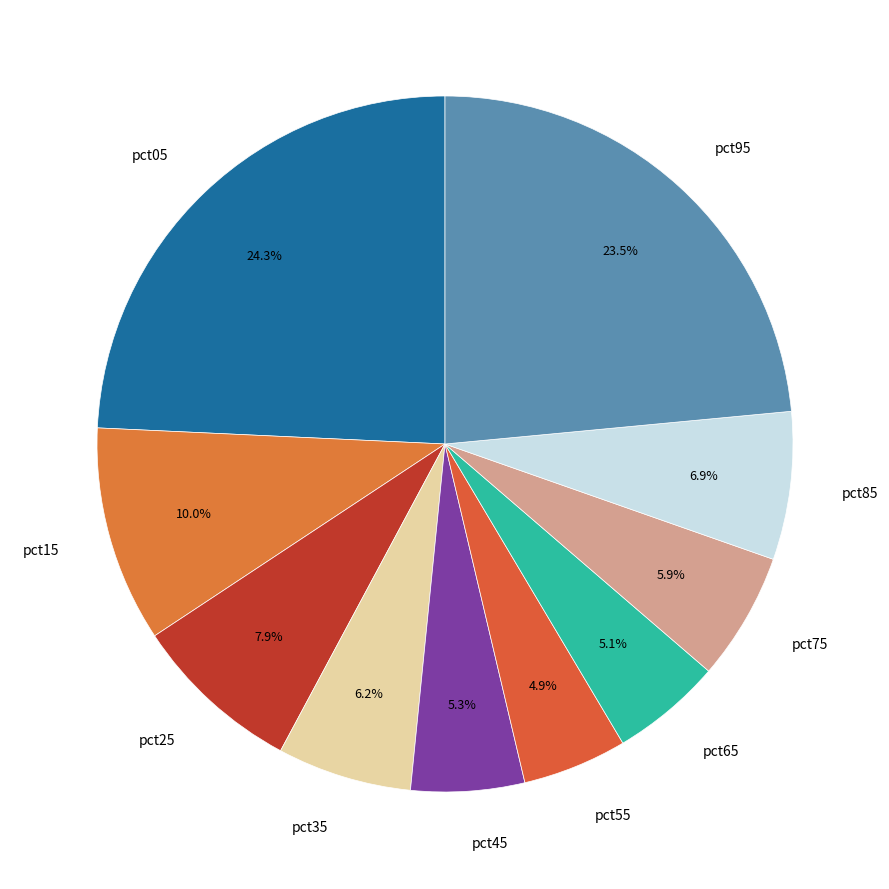

How many segments does this pie chart have?

10